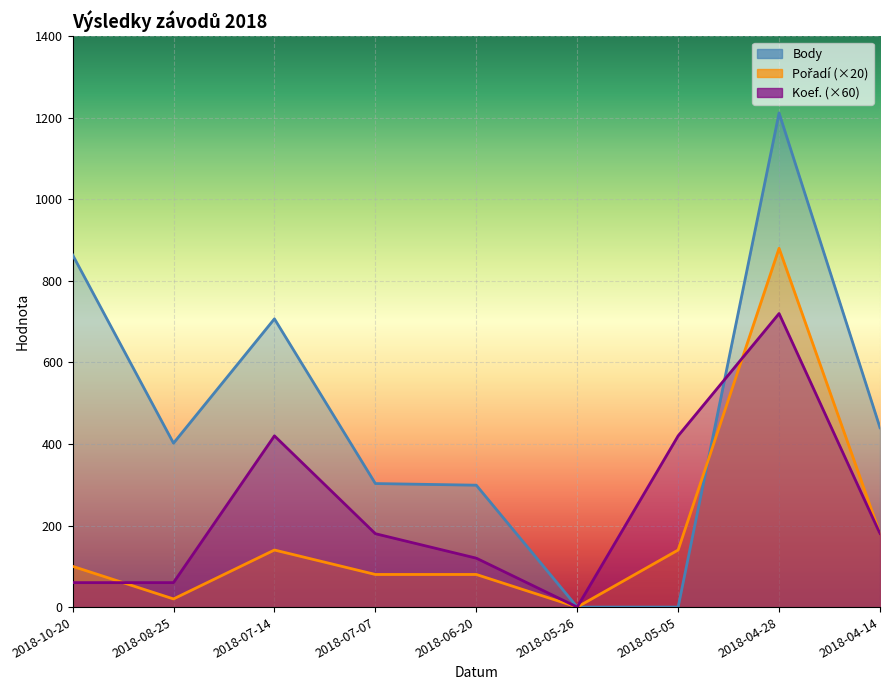

In Pořadí, how many points are lower than both neighbors (excluding endpoints)?

2